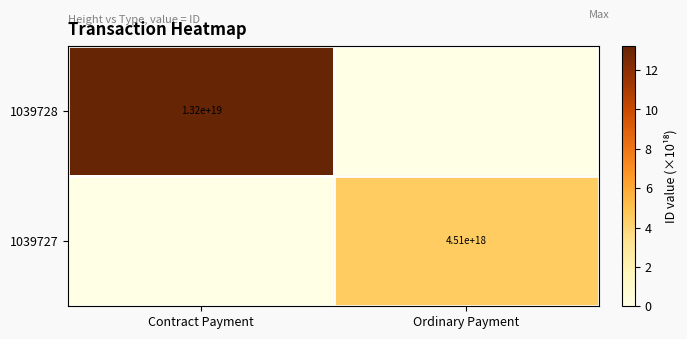

The 1039727 series shows 4510000000000000000 at Ordinary Payment. True or false?

True